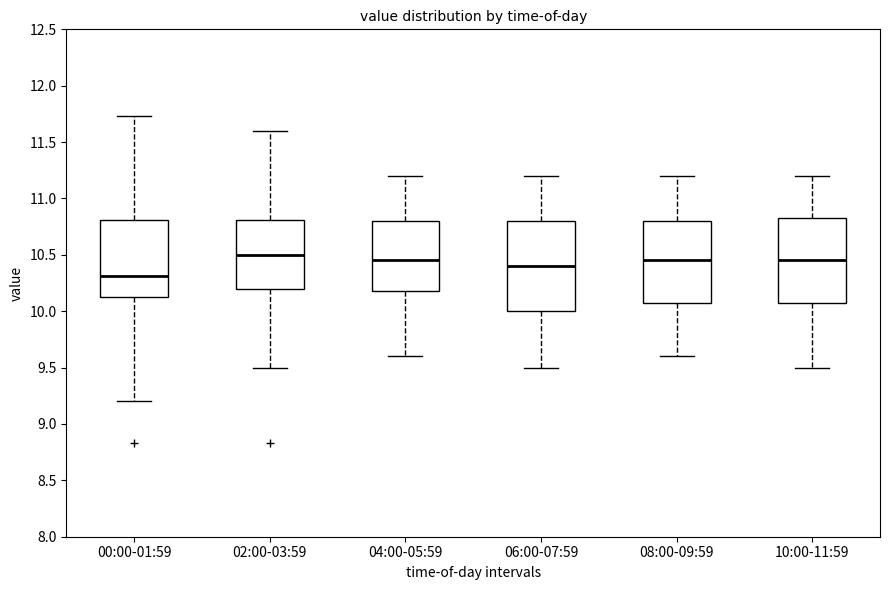

Where is the upper edge of the box for 06:00-07:59 on the y-axis? The values are not printed on the chart, so give them approximately, as read against the axis.

10.80